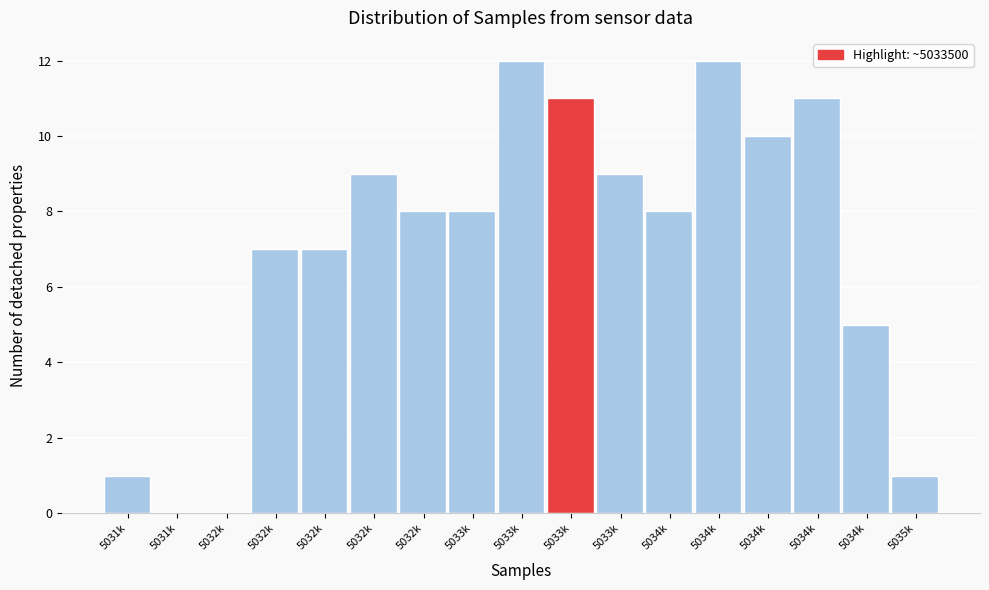

Count the number of data series in this chart.

1